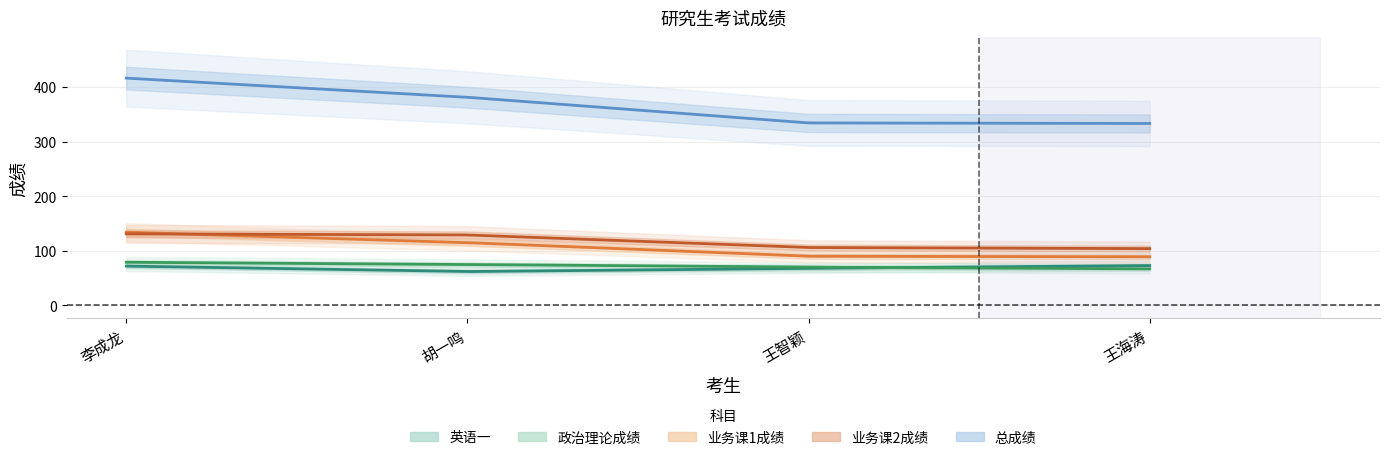

The 政治理论成绩 series shows 31 at 李成龙. True or false?

False